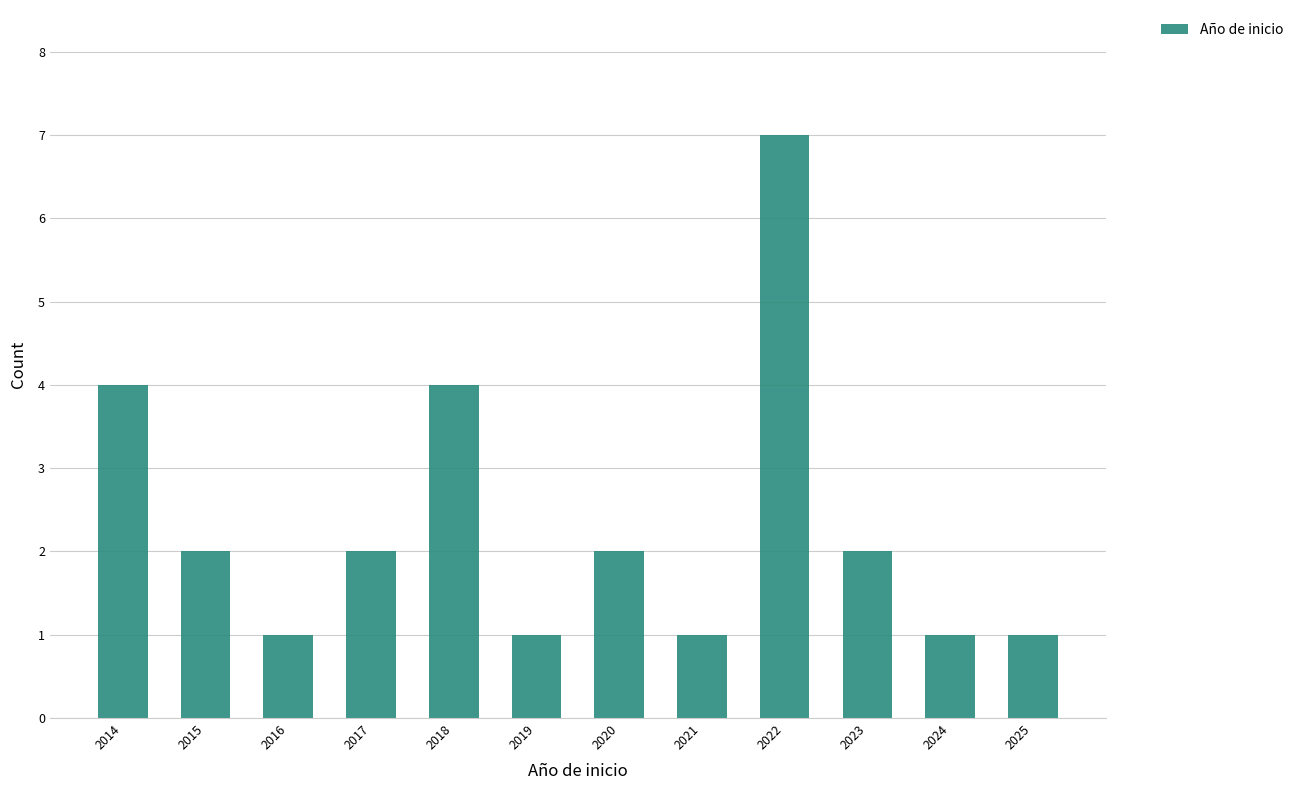

Reading left to right, transcribe all the data shown in this chart.

2014=4	2015=2	2016=1	2017=2	2018=4	2019=1	2020=2	2021=1	2022=7	2023=2	2024=1	2025=1